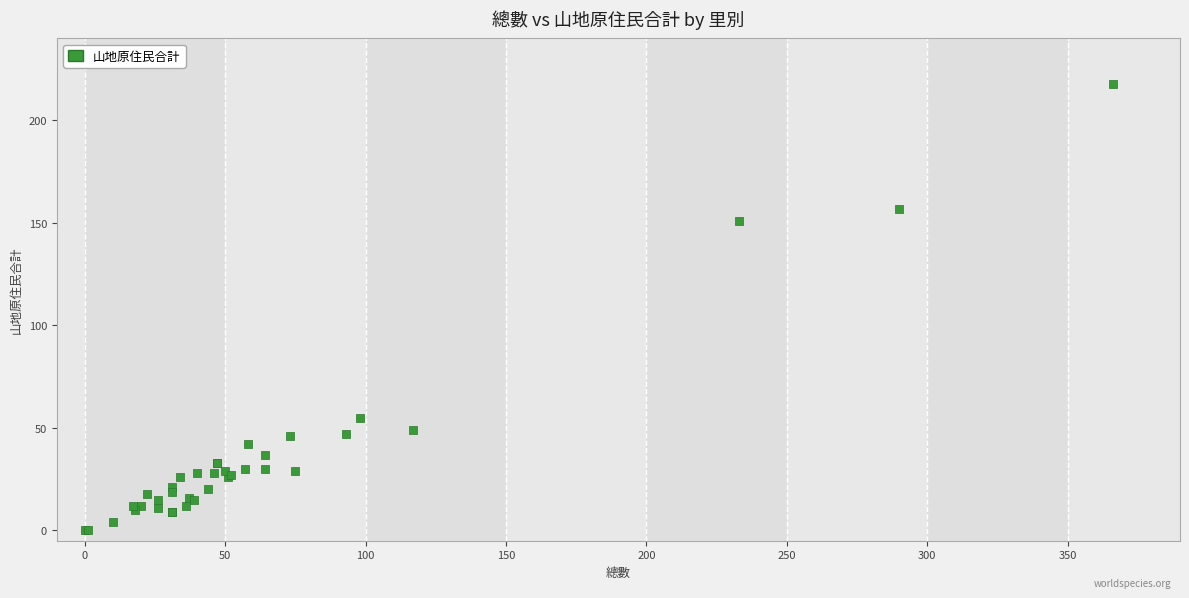

What Y value in the scatter plot is closest to 109?

151